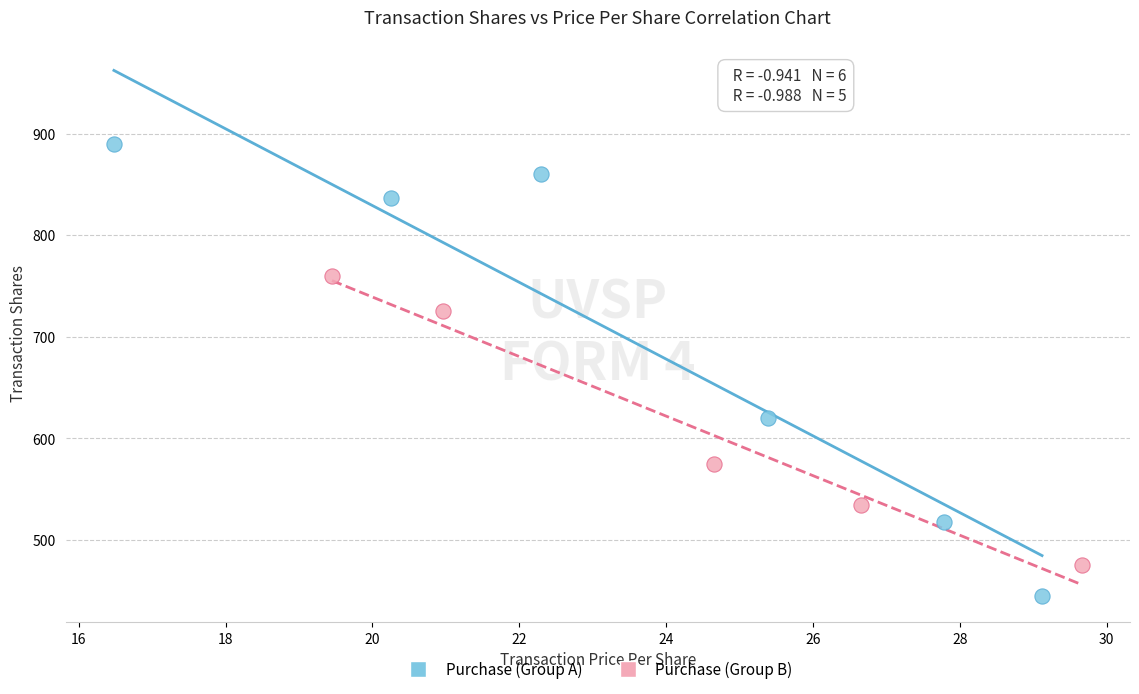

Which series contains the highest Y value?

Purchase (Group A)